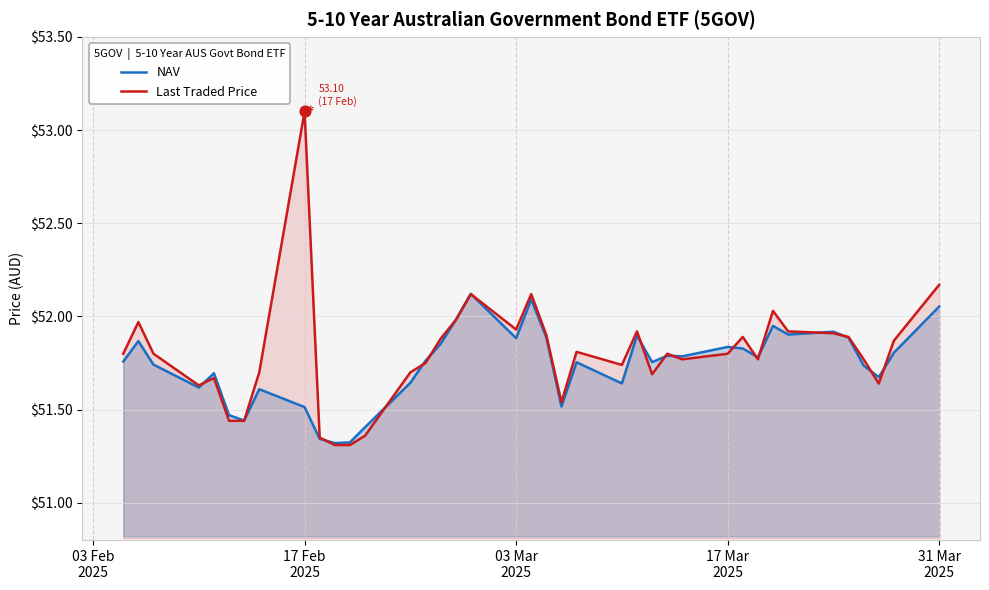

Which series has the largest Y range (max minus min)?

Last Traded Price